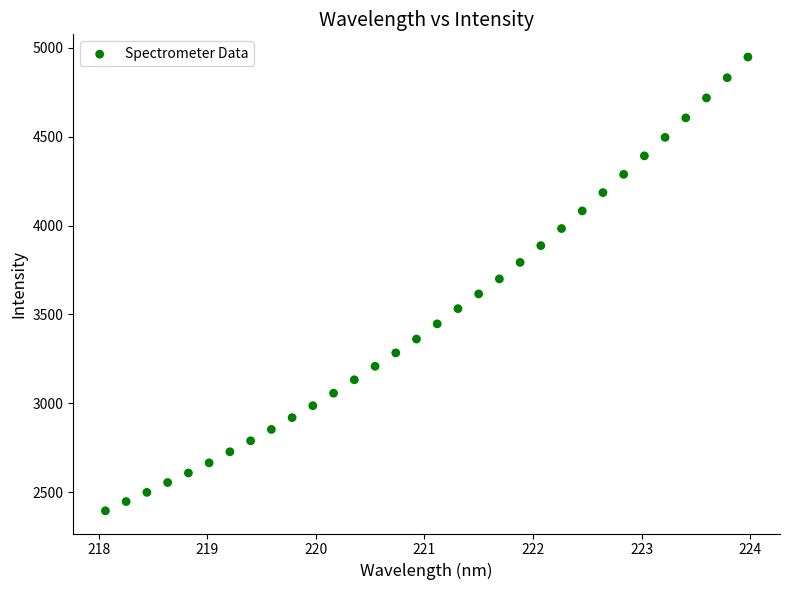

What is the range of X values (max minus min)?

5.9